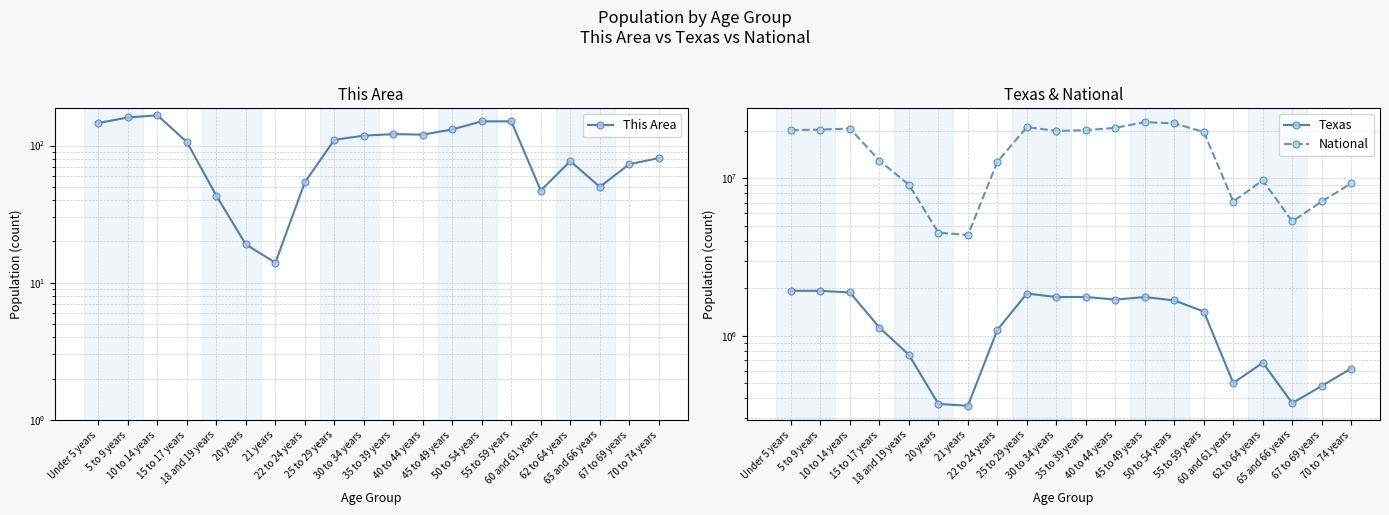

Rank the series at 20 years from highest to lowest value.

National, Texas, This Area